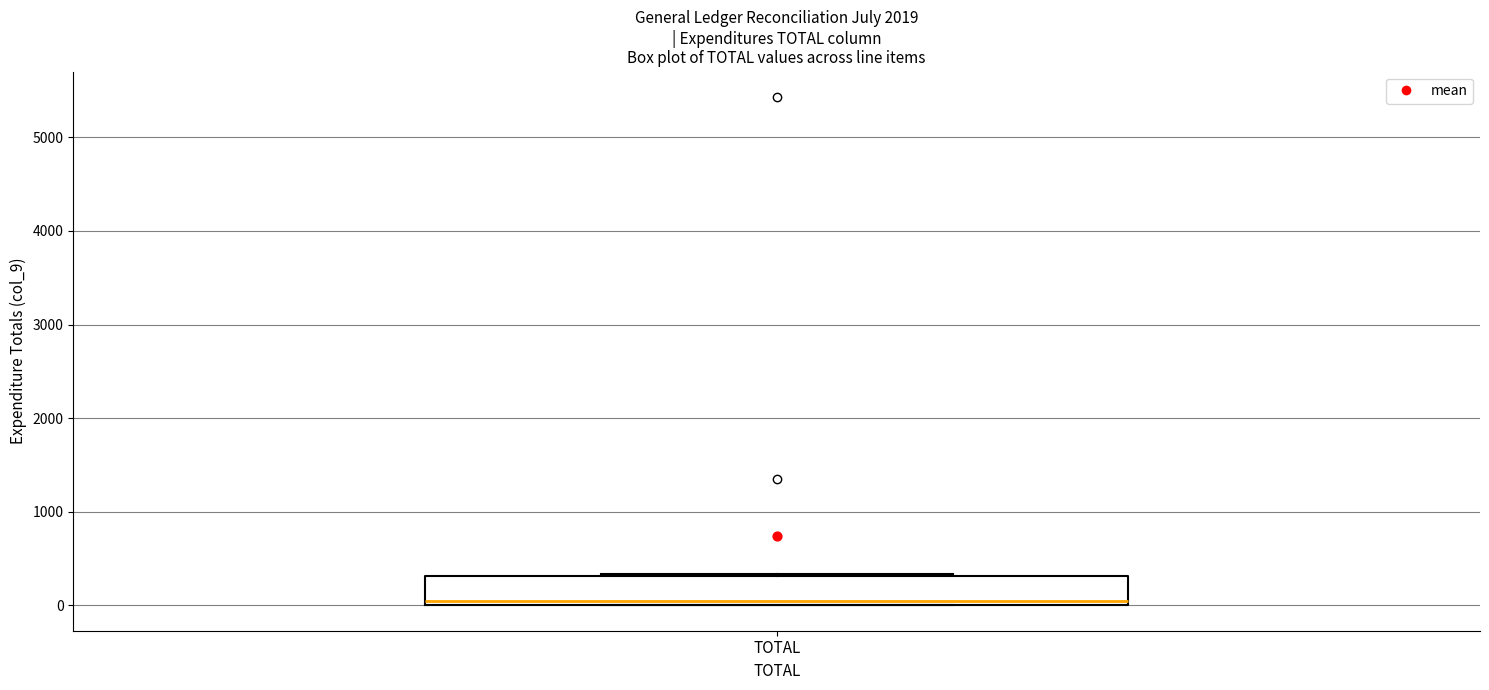

Transcribe this box plot: give where the median line is, the range the box spans, and where the two whiskers end, as read against the y-axis. The values are not printed on the chart, so give them approximately, as read against the axis.

median 0 (just above the box's lower edge), box 0 to 300, whiskers 0 to 300 (just above the box's upper edge)